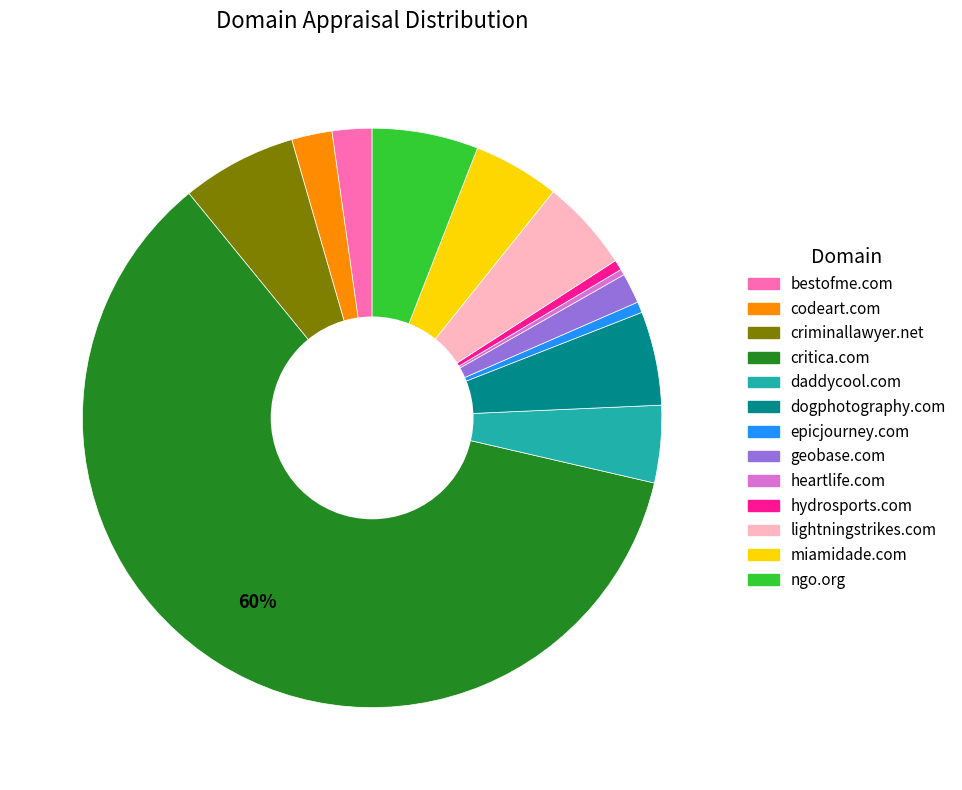

Is there a majority slice in this chart?

Yes